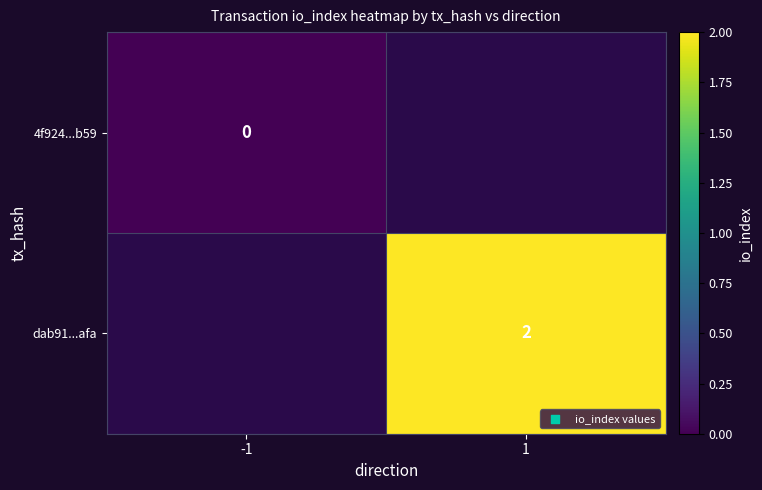

The dab91...afa series shows 2 at 1. True or false?

True